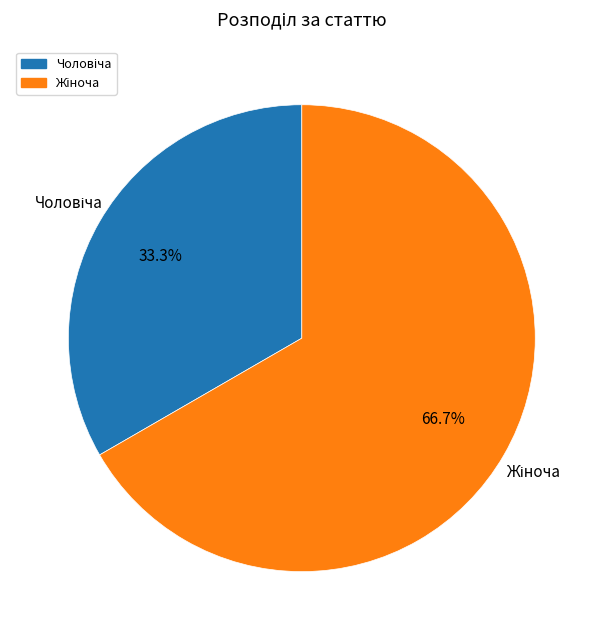

Is it true that Жіноча is 67% of the pie?

True